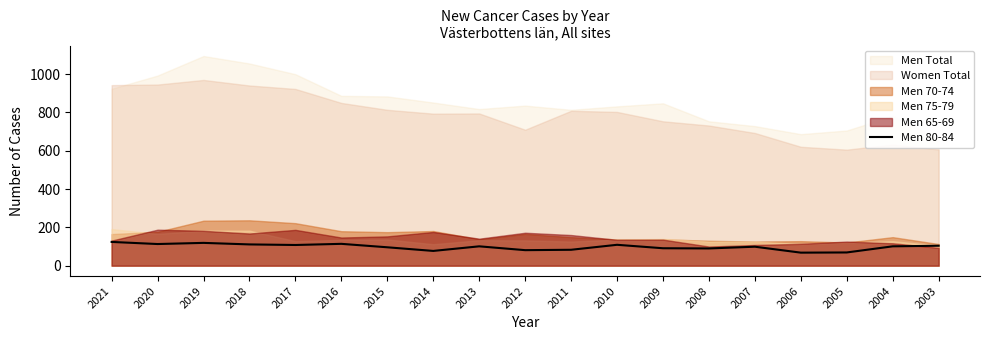

Between 2018 and 2006, which is larger?

2018